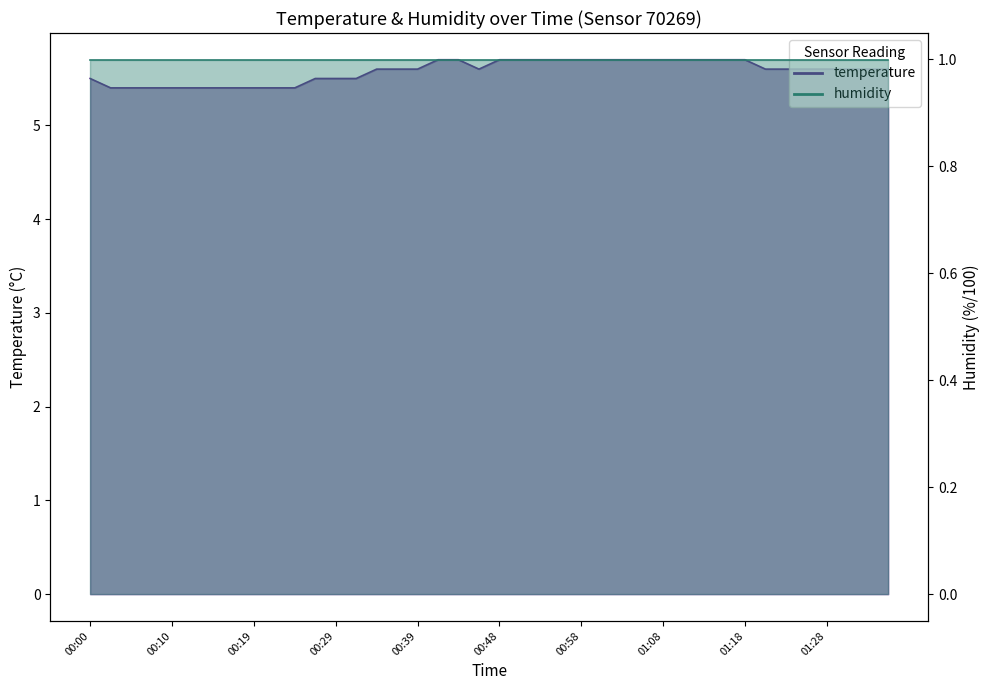

What is the label of the 20th point from the right?

00:48